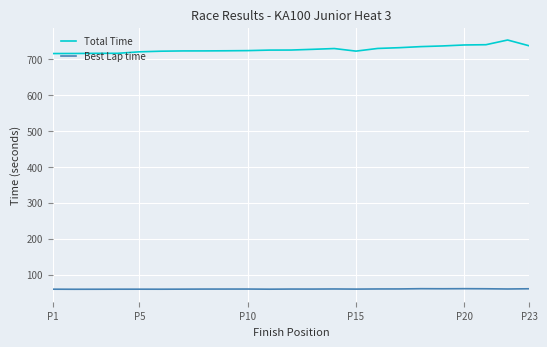

Which series has the largest total across all categories?

Total Time